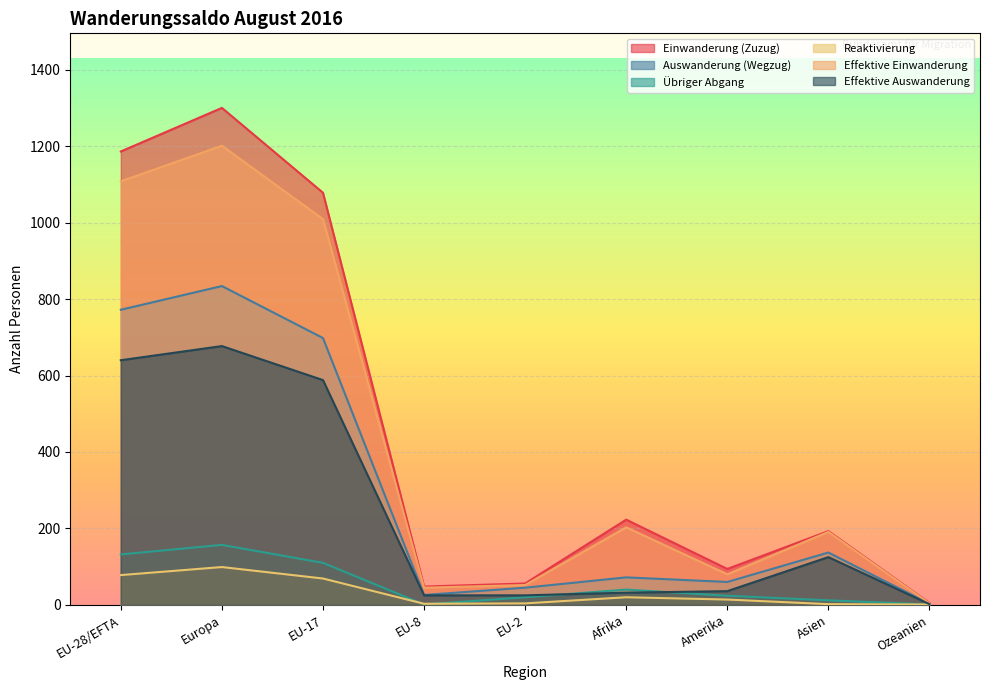

How many lines are shown in the chart?

6